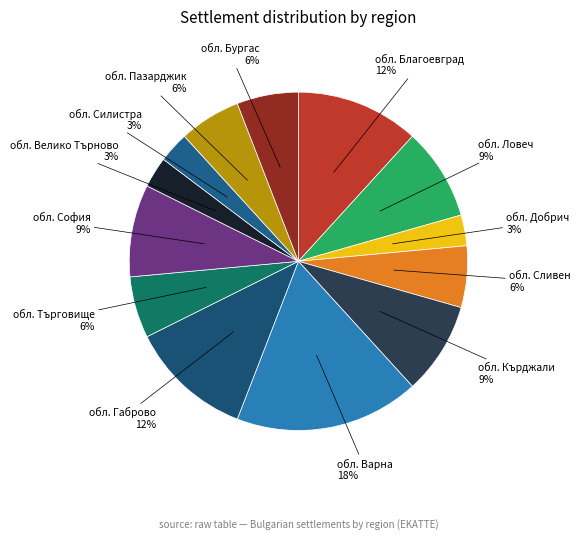

Is there a majority slice in this chart?

No